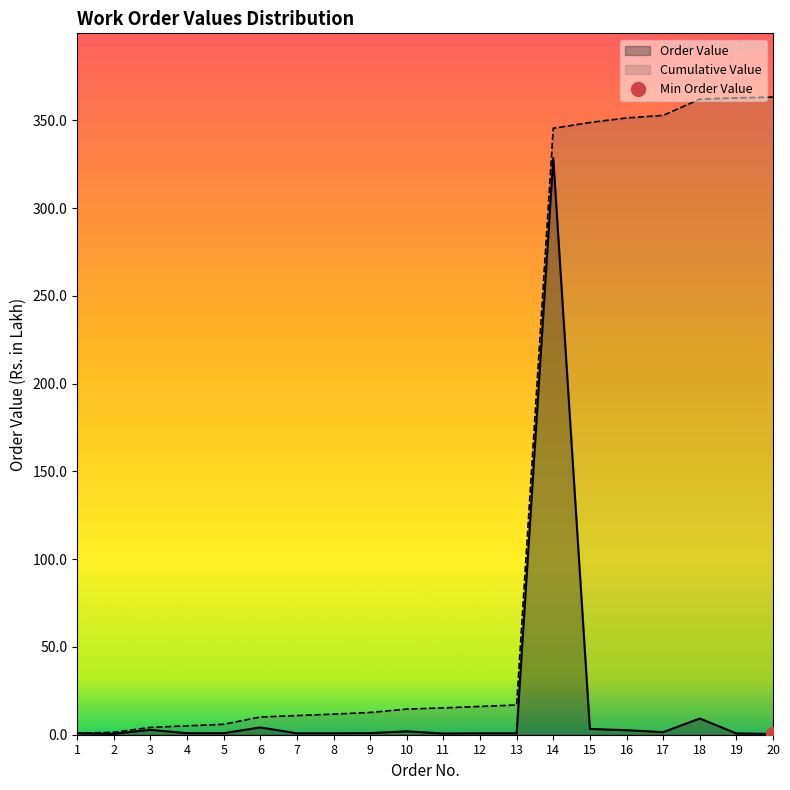

Reading right to left, what are all the values shown in this chart?

Order Value: 20=0.4	19=0.7	18=9.2	17=1.5	16=2.6	15=3.3	14=328.5	13=0.8	12=0.8	11=0.7	10=1.9	9=0.9	8=0.8	7=0.8	6=4.2	5=0.9	4=0.9	3=2.8	2=0.5	1=0.9
Cumulative Value: 20=363.2	19=362.8	18=362.1	17=352.8	16=351.4	15=348.8	14=345.5	13=16.9	12=16.1	11=15.3	10=14.6	9=12.7	8=11.7	7=10.9	6=10.1	5=6.0	4=5.1	3=4.2	2=1.4	1=0.9